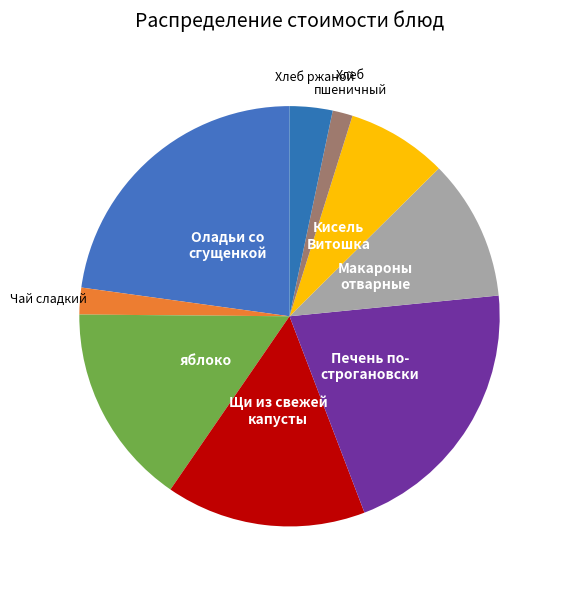

How many segments does this pie chart have?

9